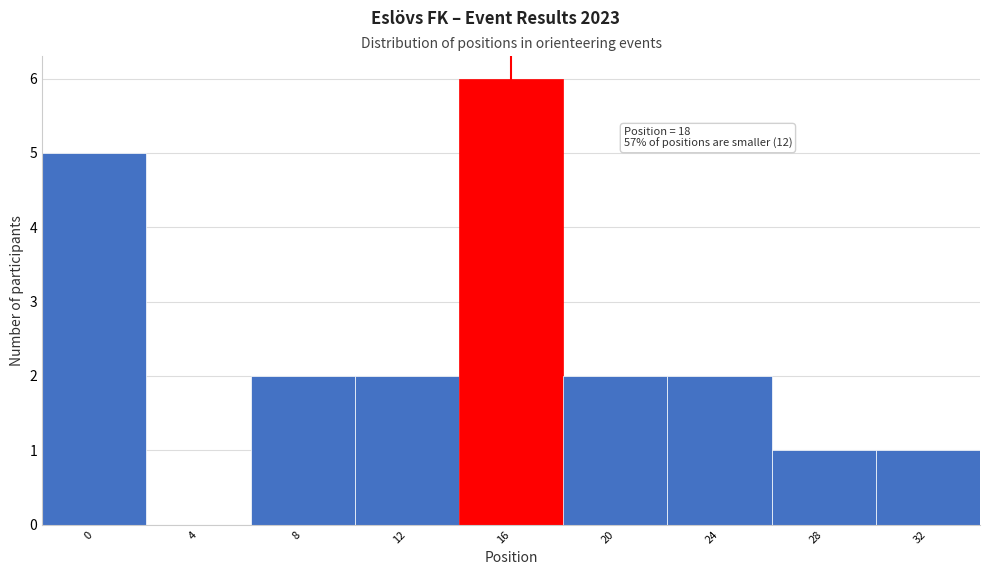

Reading left to right, list all the values displayed in this chart.

0=5	4=0	8=2	12=2	16=6	20=2	24=2	28=1	32=1